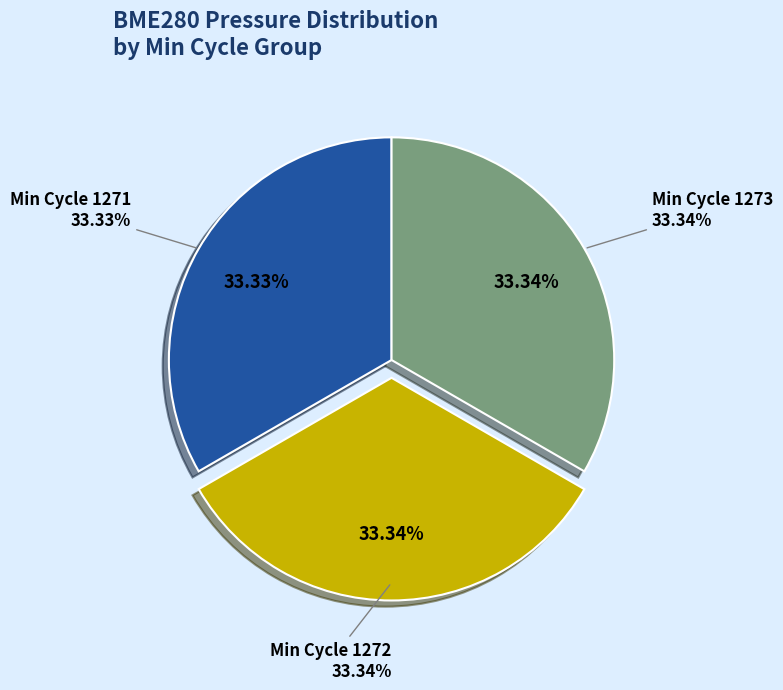

What percentage is the 1272 slice, to the nearest percent?

33%